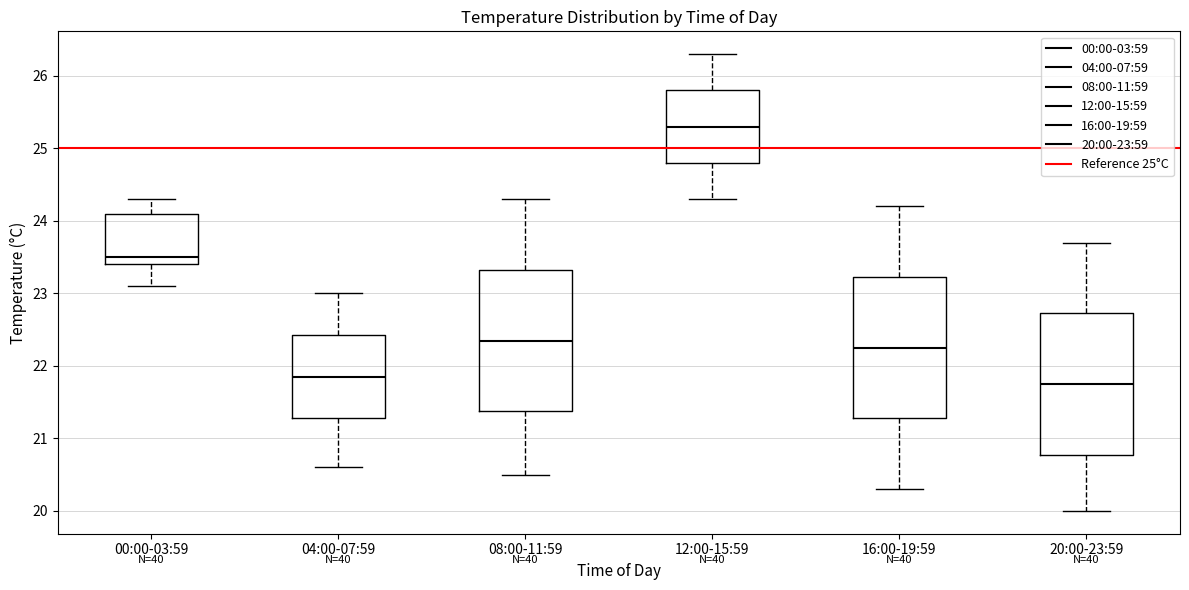

Reading left to right, read every box against the y-axis: the position of its median line, the range the box covers, and the ends of its whiskers. The values are not printed on the chart, so give them approximately, as read against the axis.

00:00-03:59: median 23.5, box 23.4 to 24.1, whiskers 23.1 to 24.3
04:00-07:59: median 21.9, box 21.3 to 22.4, whiskers 20.6 to 23.0
08:00-11:59: median 22.4, box 21.4 to 23.3, whiskers 20.5 to 24.3
12:00-15:59: median 25.3, box 24.8 to 25.8, whiskers 24.3 to 26.3
16:00-19:59: median 22.3, box 21.3 to 23.2, whiskers 20.3 to 24.2
20:00-23:59: median 21.8, box 20.8 to 22.7, whiskers 20.0 to 23.7